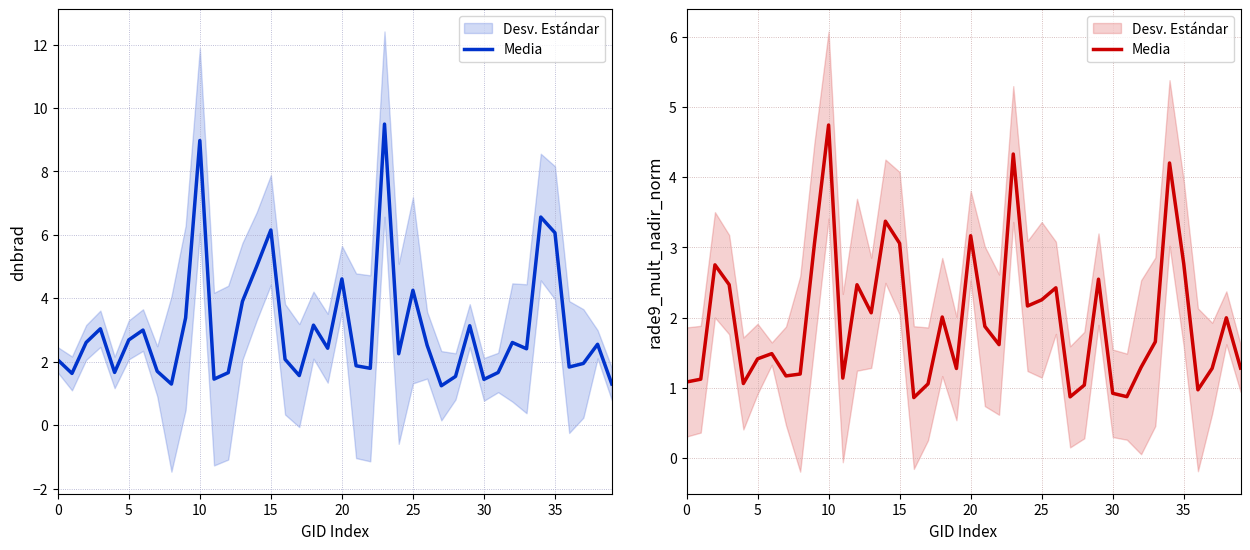

Where is the data nearest to the value 2?

38